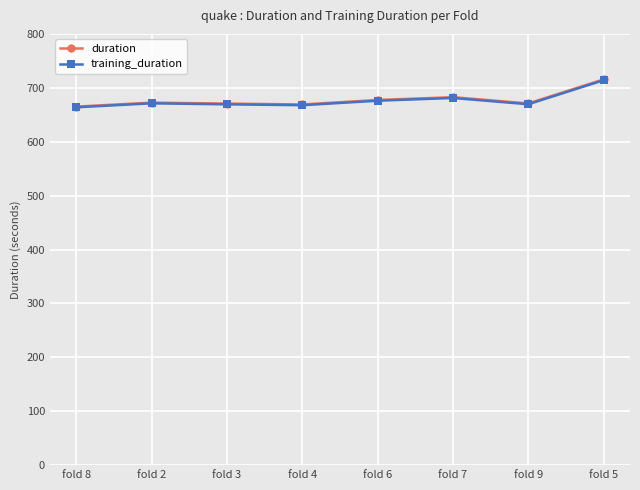

What is the label of the 3rd point from the left?

fold 3